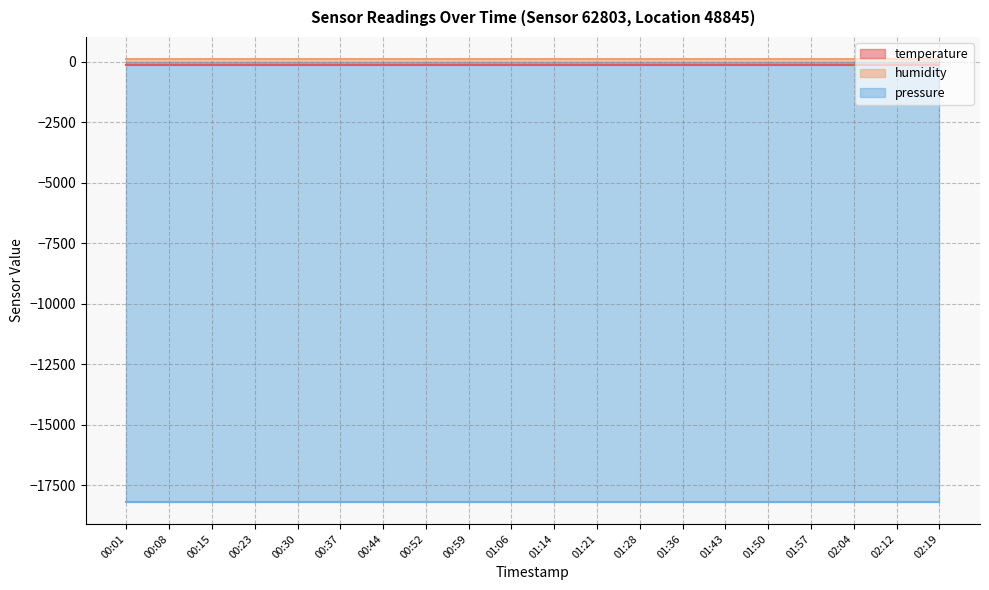

Does the chart have visible grid lines?

Yes